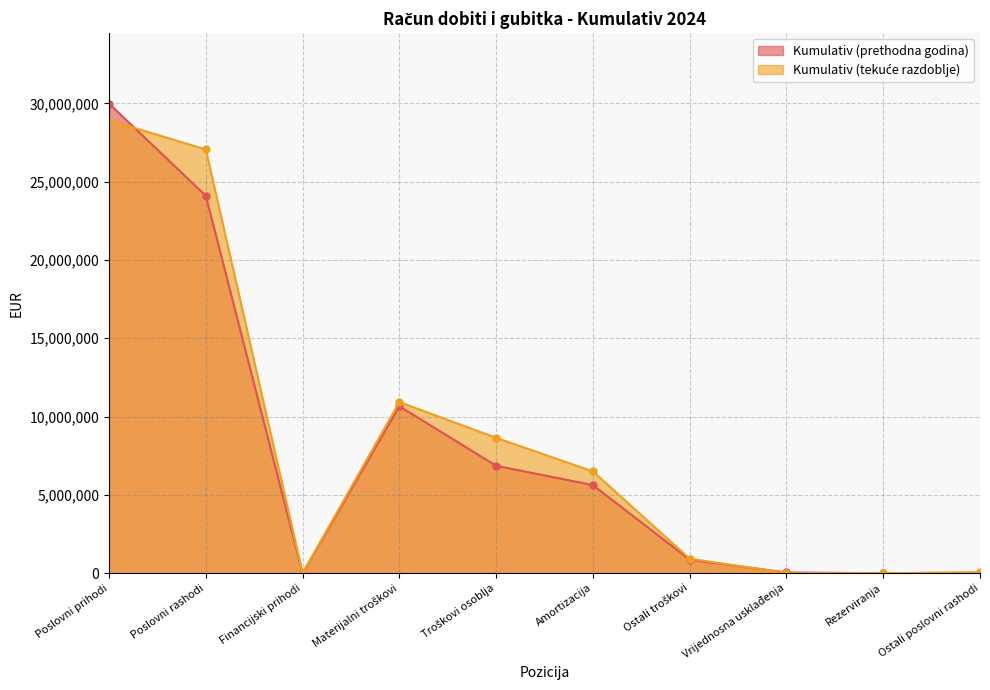

What is the label of the 6th point from the left?

Amortizacija